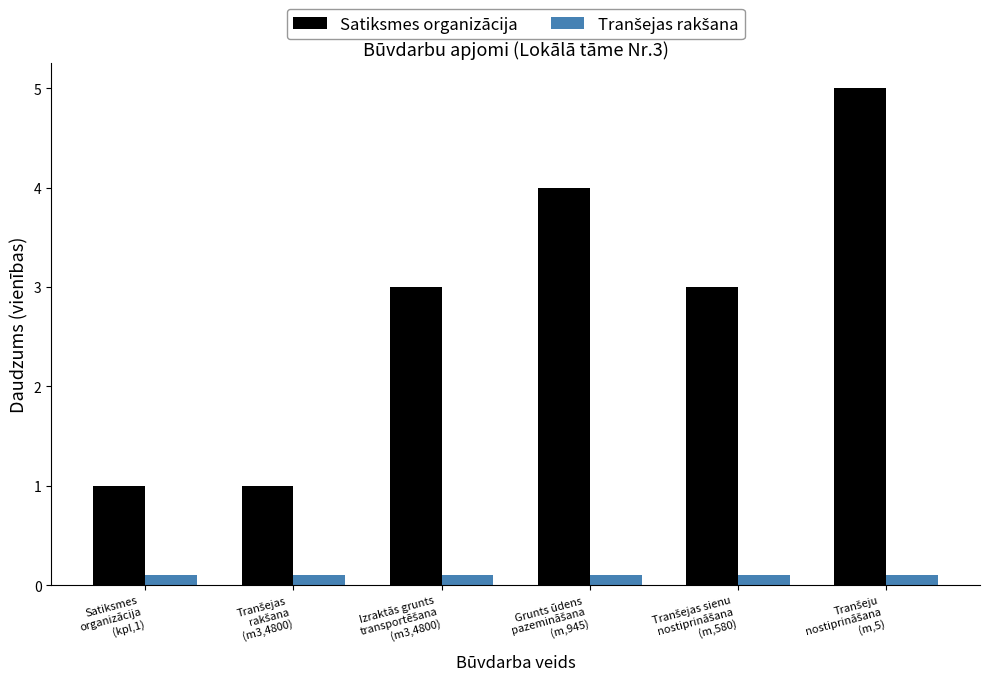

Which series has the largest total across all categories?

Satiksmes organizācija